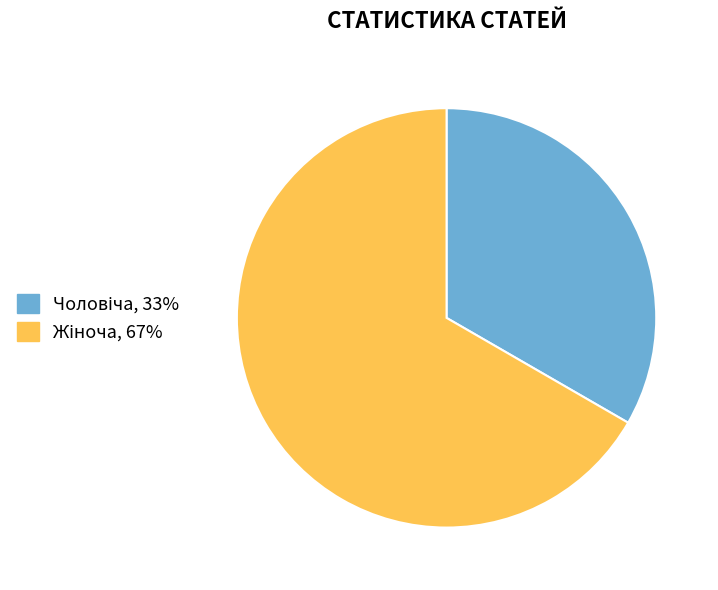

Count the number of slices in the pie.

2